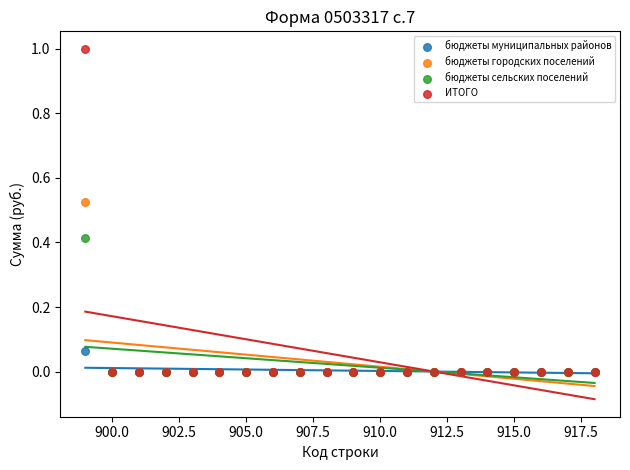

Which series has the largest Y range (max minus min)?

ИТОГО